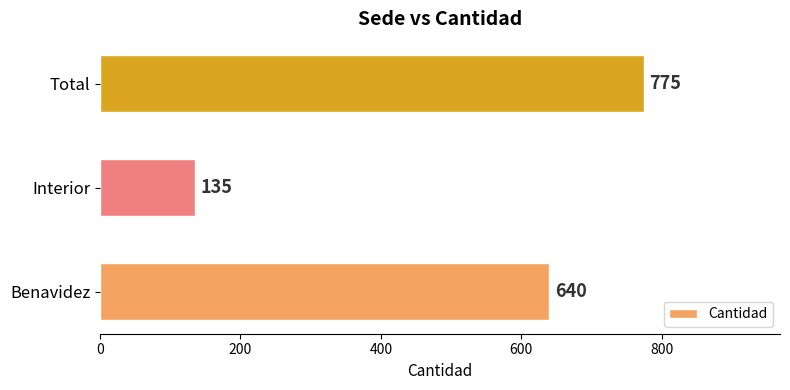

Are the bars grouped side by side (vs. stacked)?

No